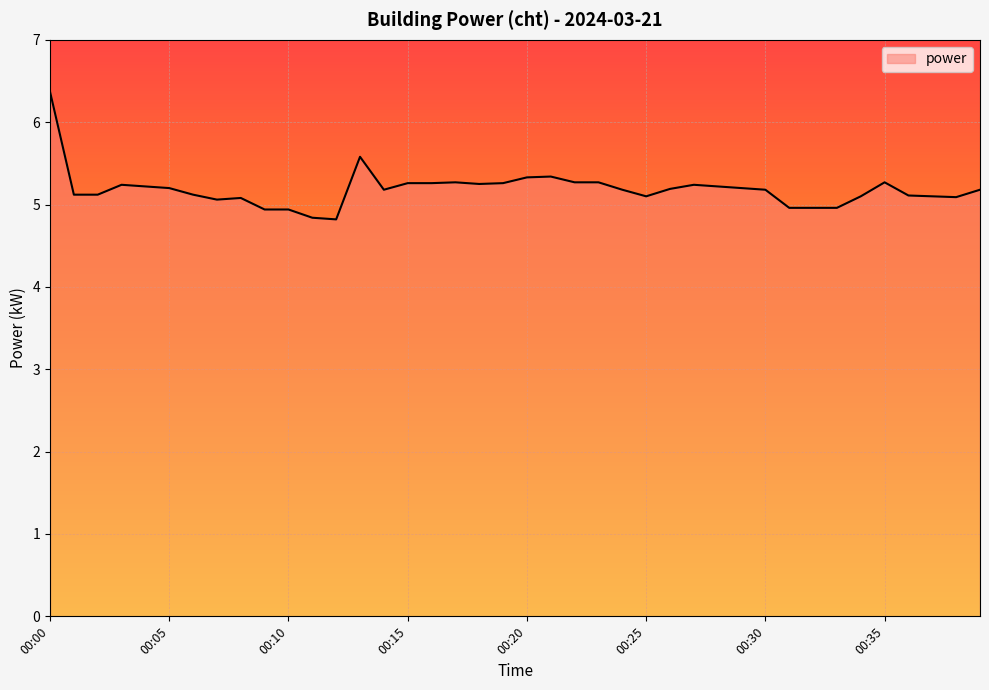

What is the greatest value displayed?

6.4